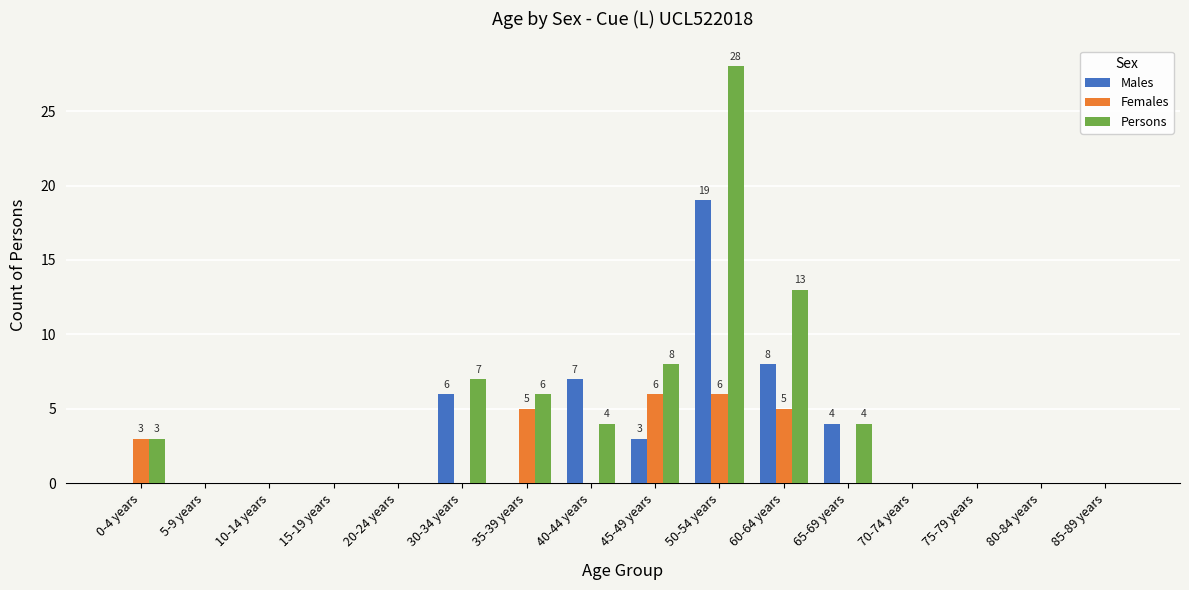

How many groups of bars are there?

16